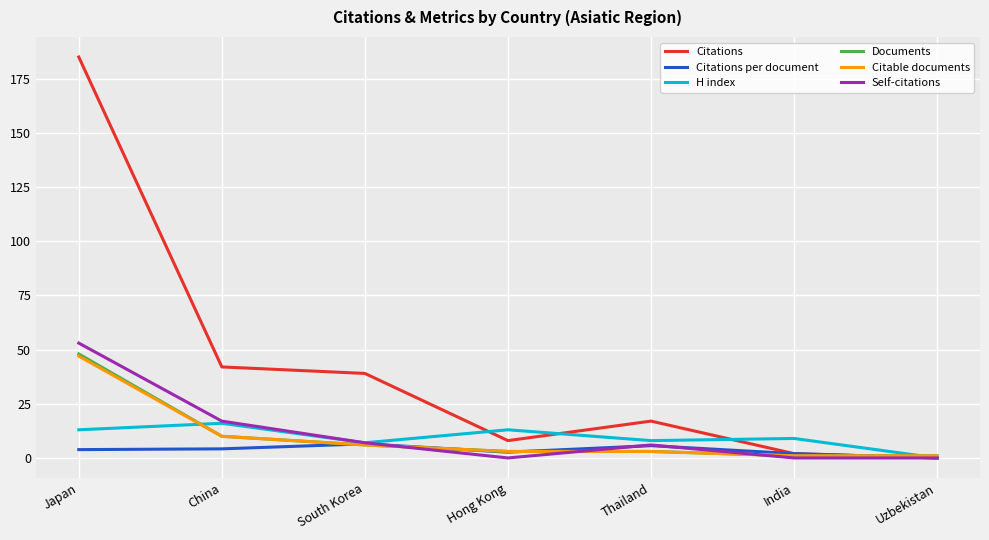

Count the number of data series in this chart.

6